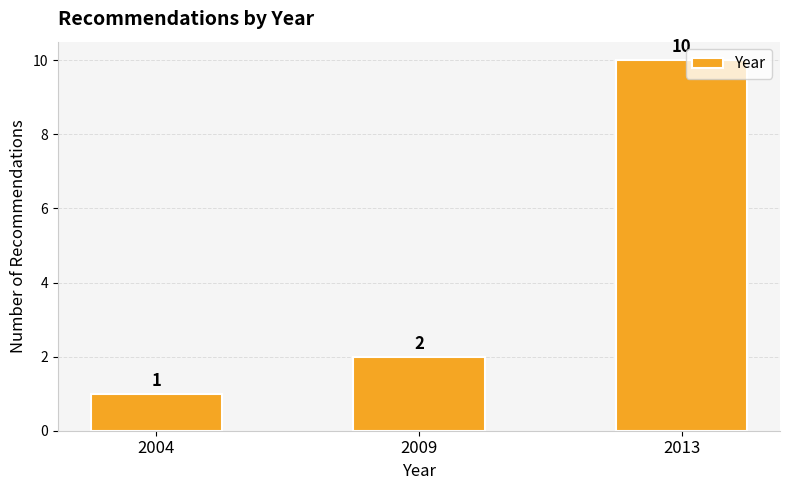

What is the greatest value displayed?

10